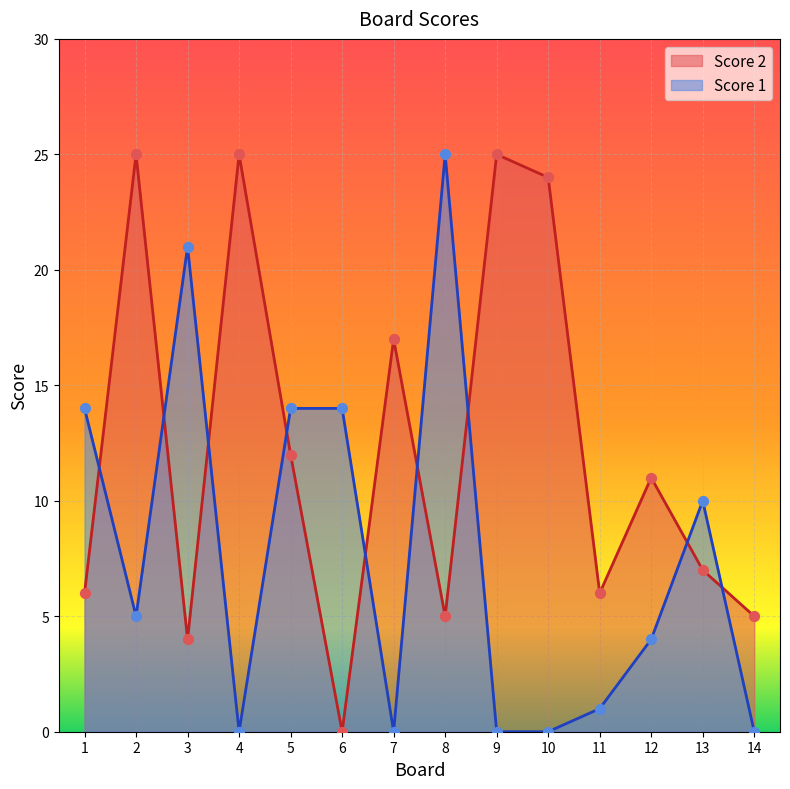

What are all the series names shown in the legend?

Score 2, Score 1